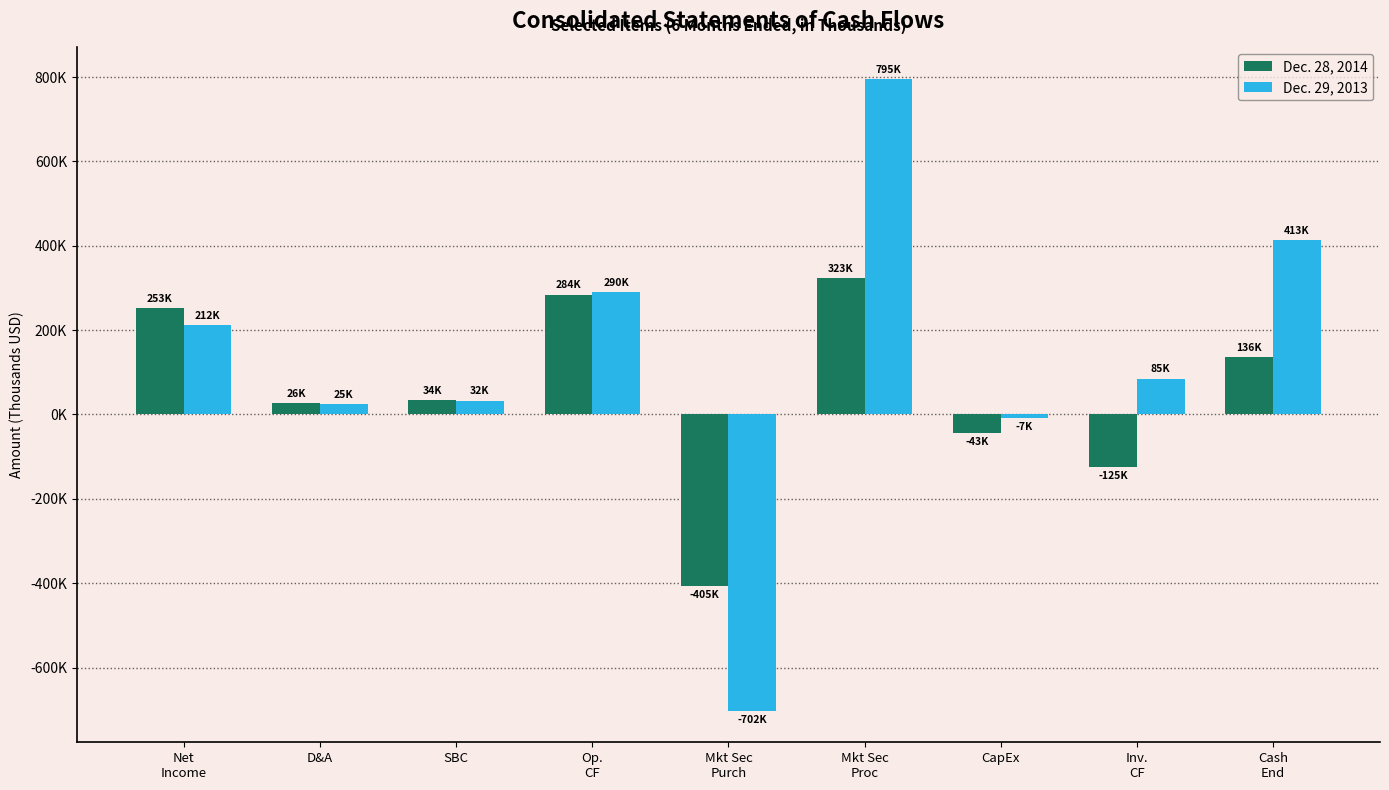

Rank the series by their average value, from highest to lowest.

Dec. 29, 2013, Dec. 28, 2014